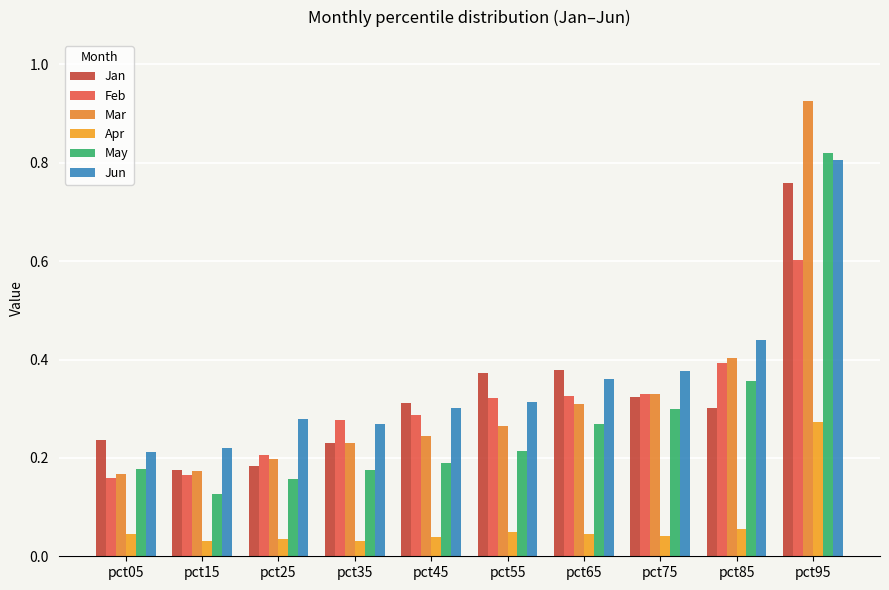

What is the difference between the maximum and minimum values in the Jun series?

0.6